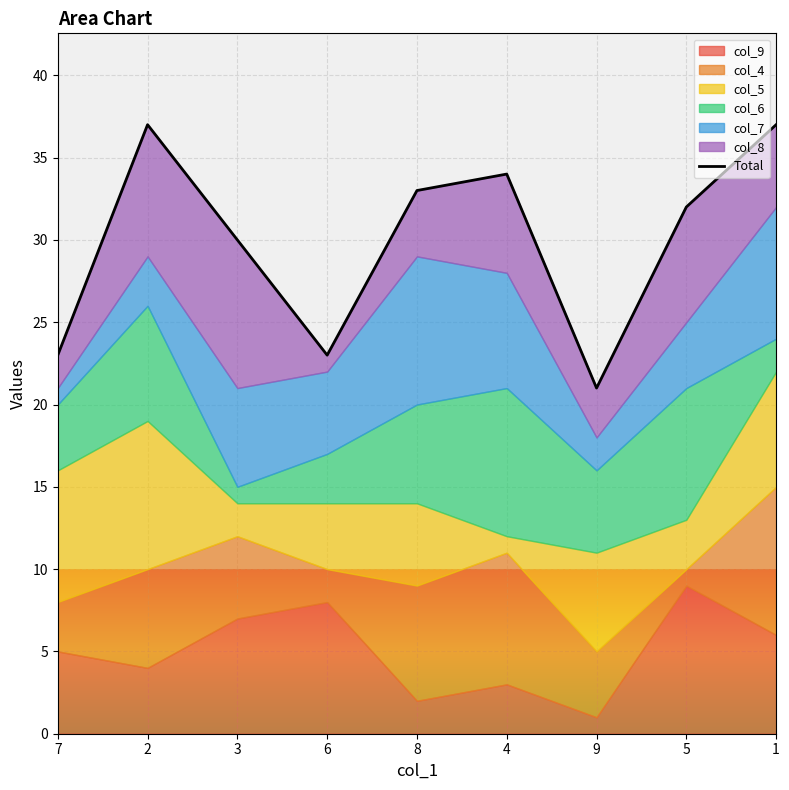

Reading left to right, what are all the values shown in this chart?

23	37	30	23	33	34	21	32	37